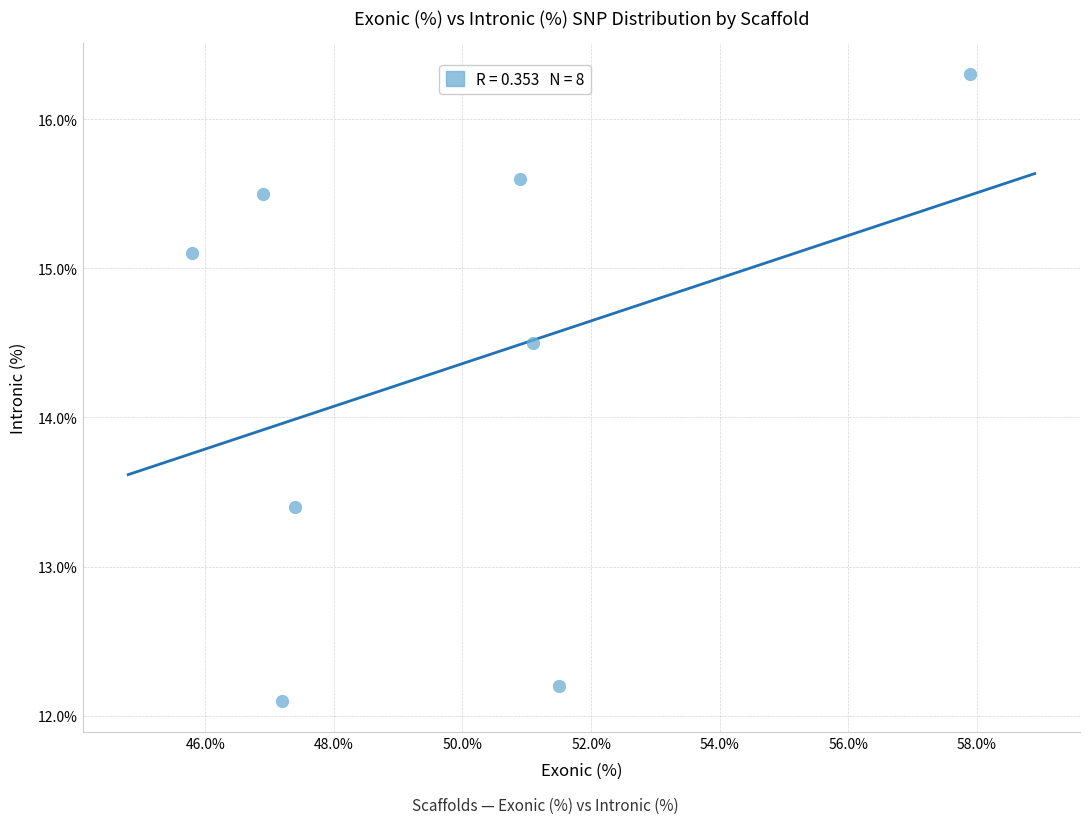

What Y value in the scatter plot is closest to 14?

14.5